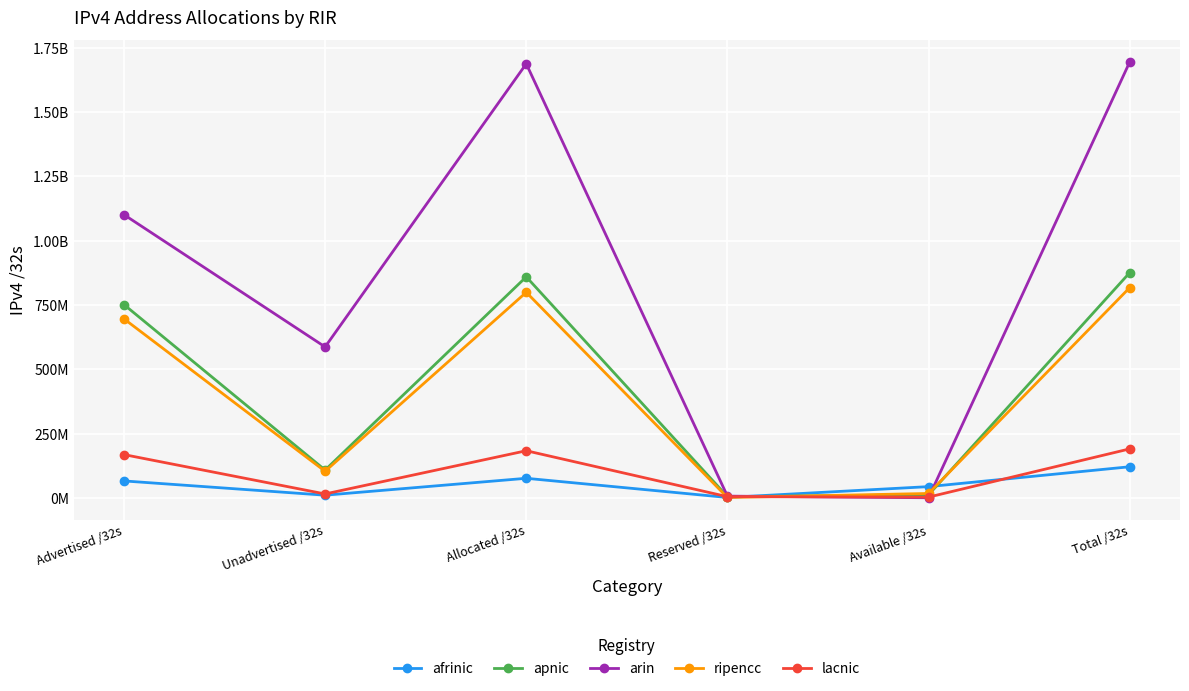

What are all the series names shown in the legend?

afrinic, apnic, arin, ripencc, lacnic